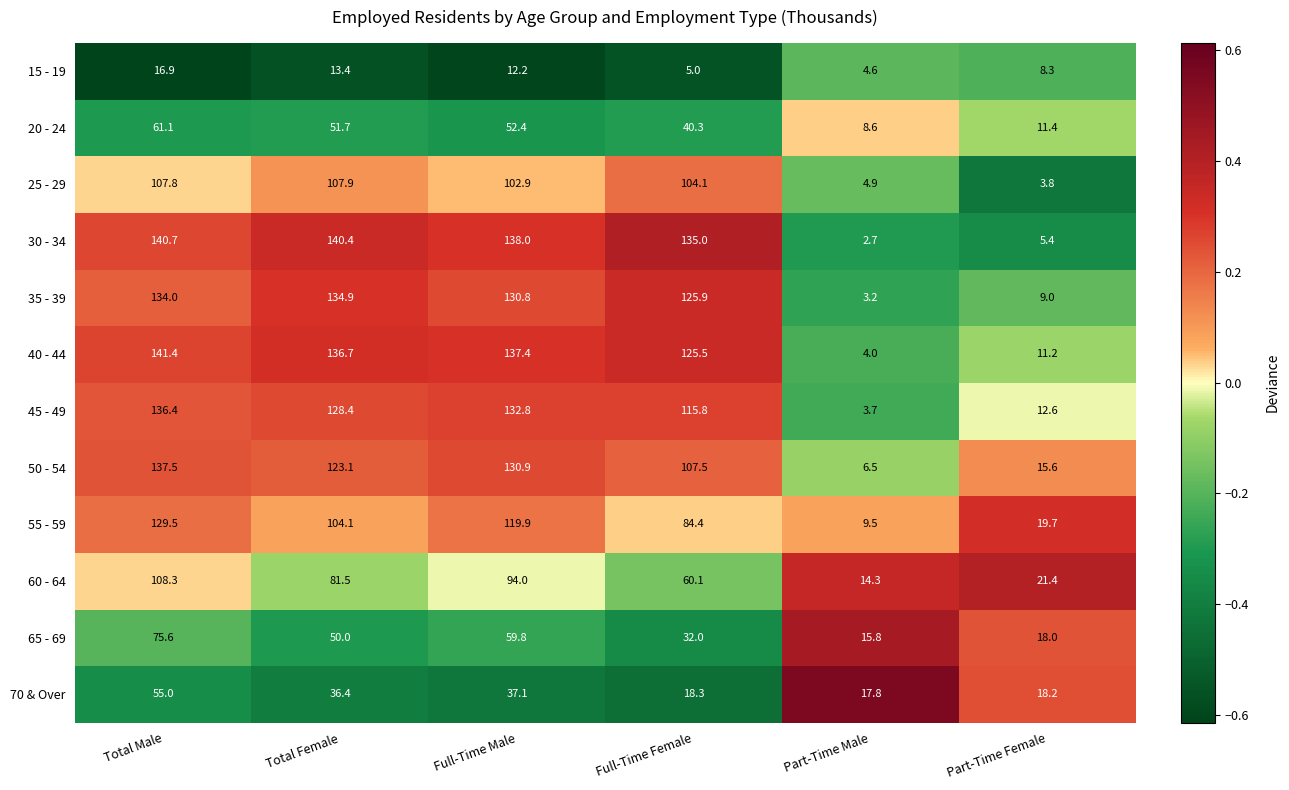

At which category is the sum across all series the highest?

Total Male